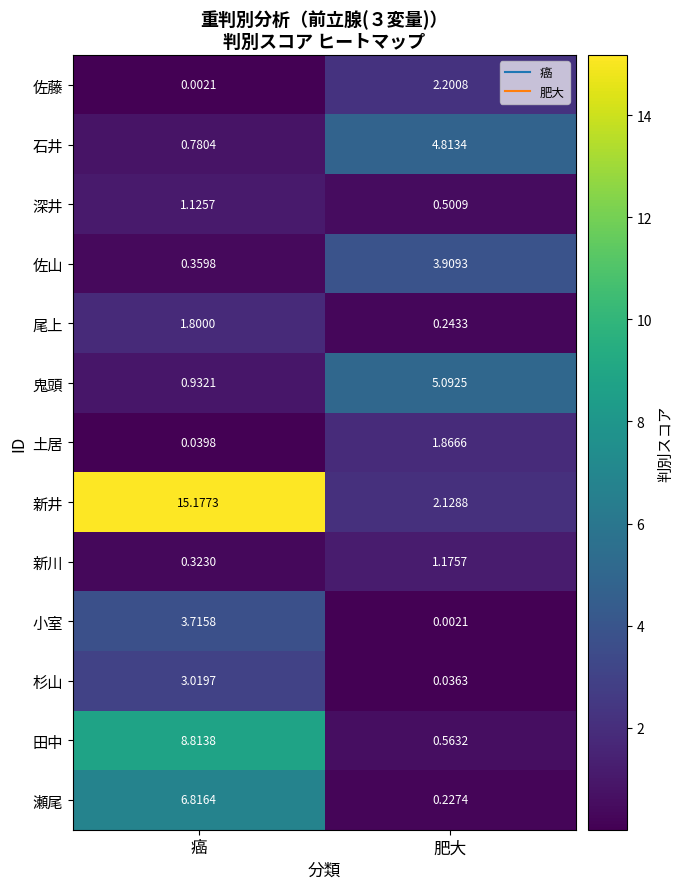

Which category has the lowest value in the 小室 series?

肥大